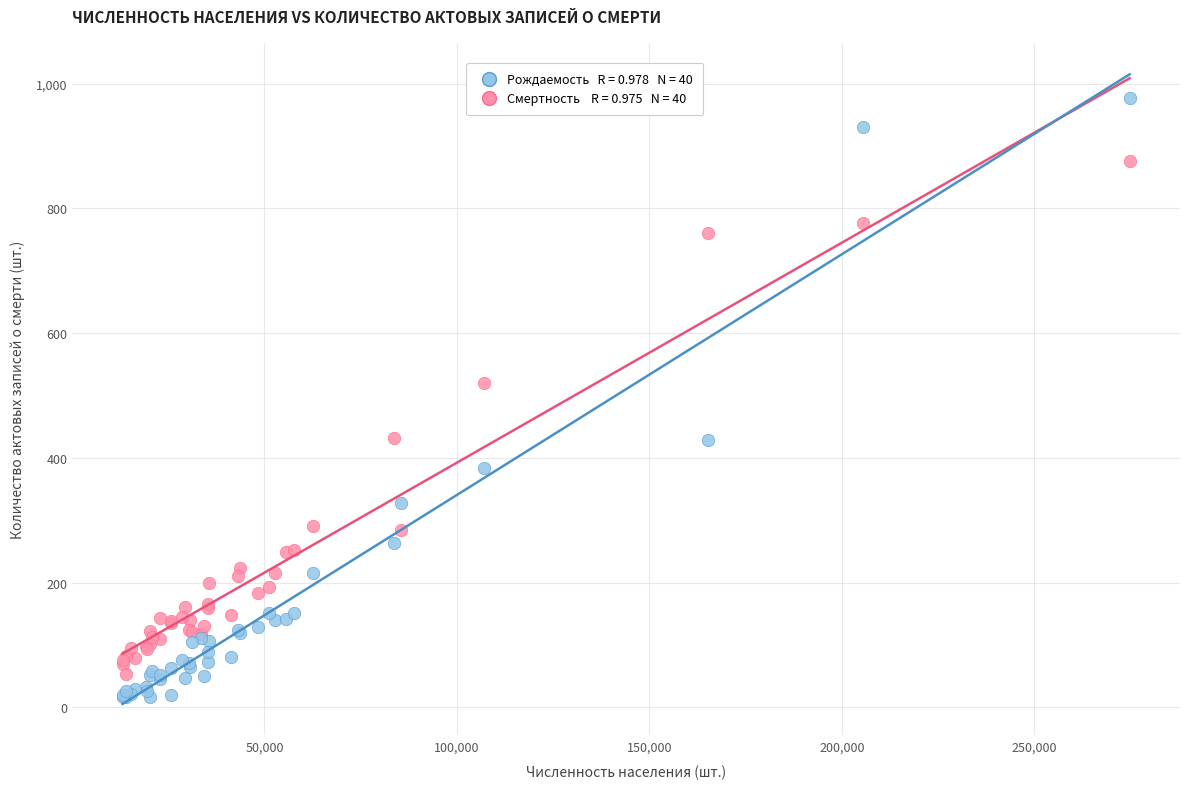

Across all series, what Y value is closest to 496?

520